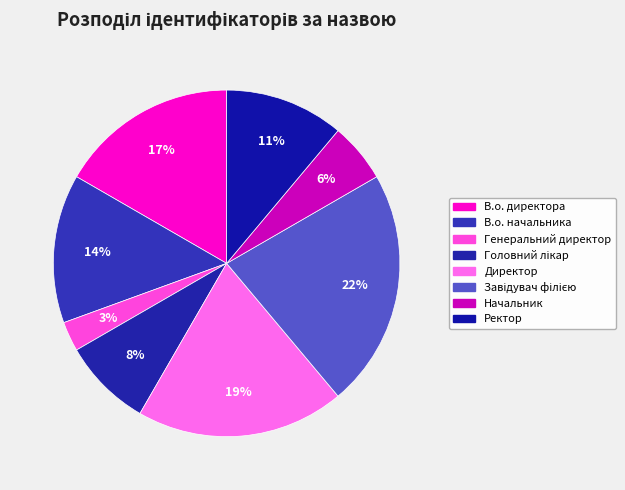

To the nearest percent, what is the average slice percentage?

12%